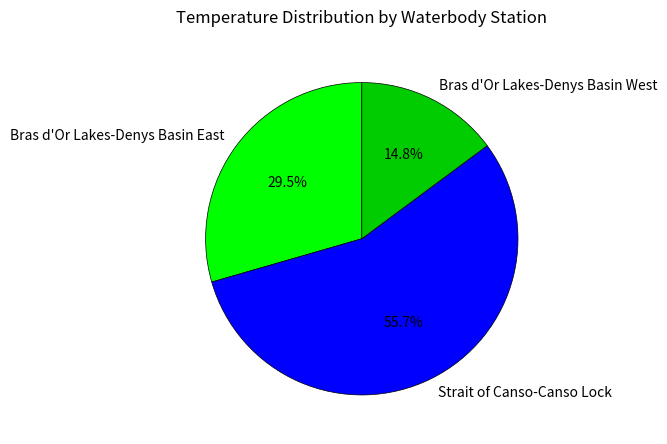

Which slice is the smallest?

Bras d'Or Lakes-Denys Basin West